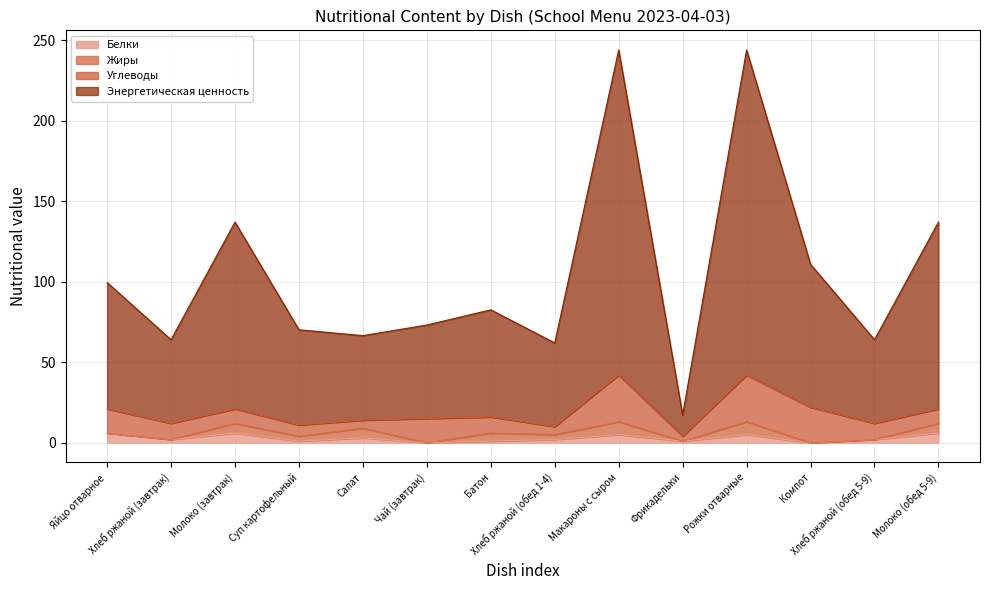

What are all the series names shown in the legend?

Белки, Жиры, Углеводы, Энергетическая ценность